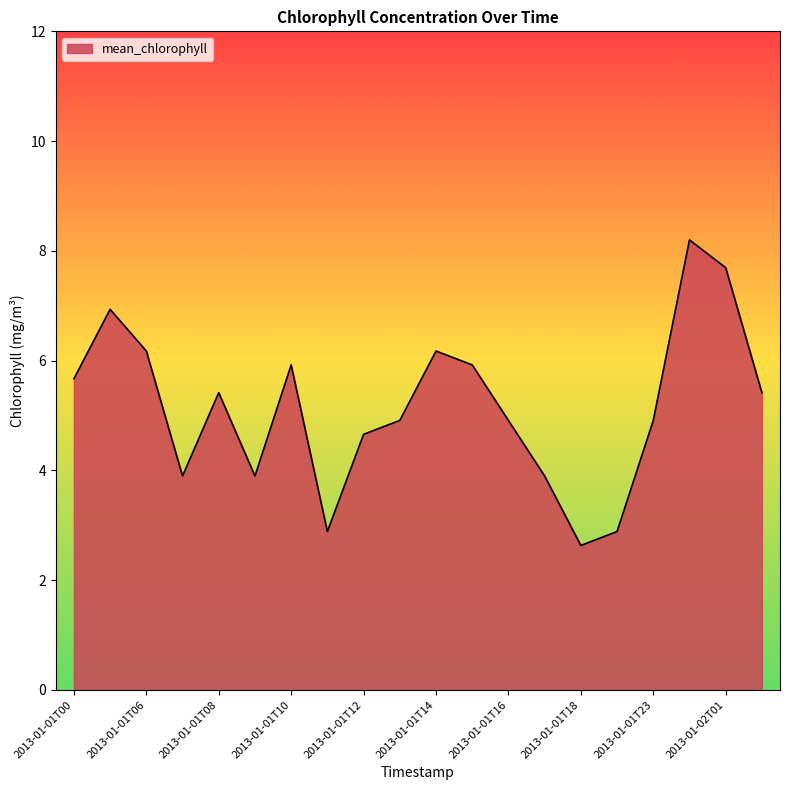

What is the minimum value shown in the chart?

2.6